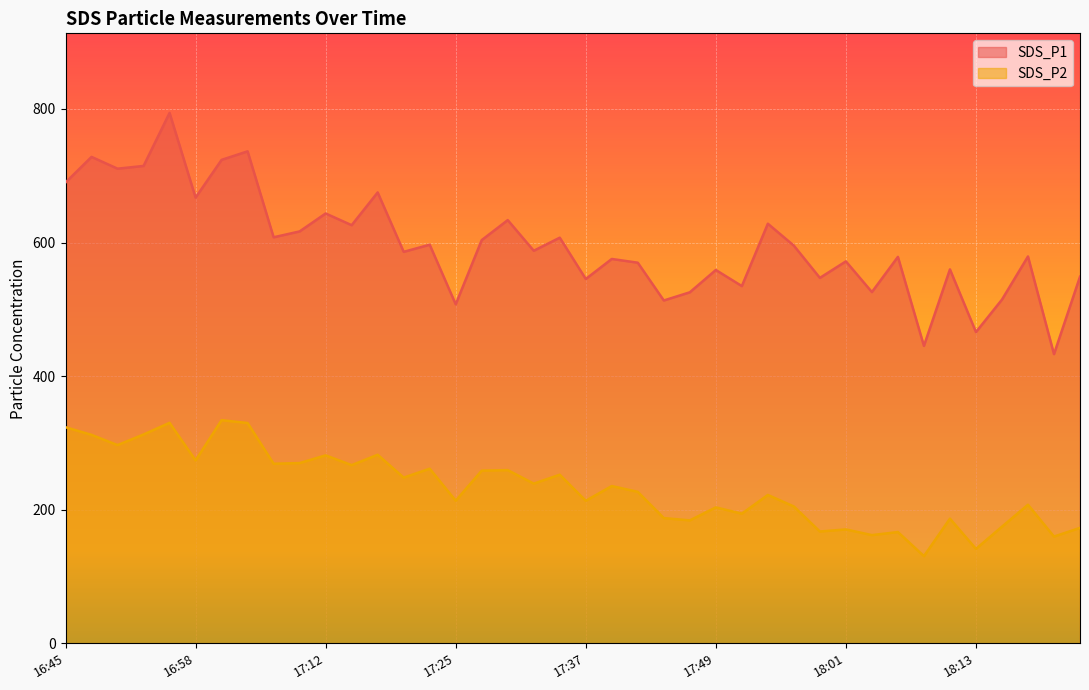

Is it true that SDS_P1 equals 558.9 at 17:49?

True